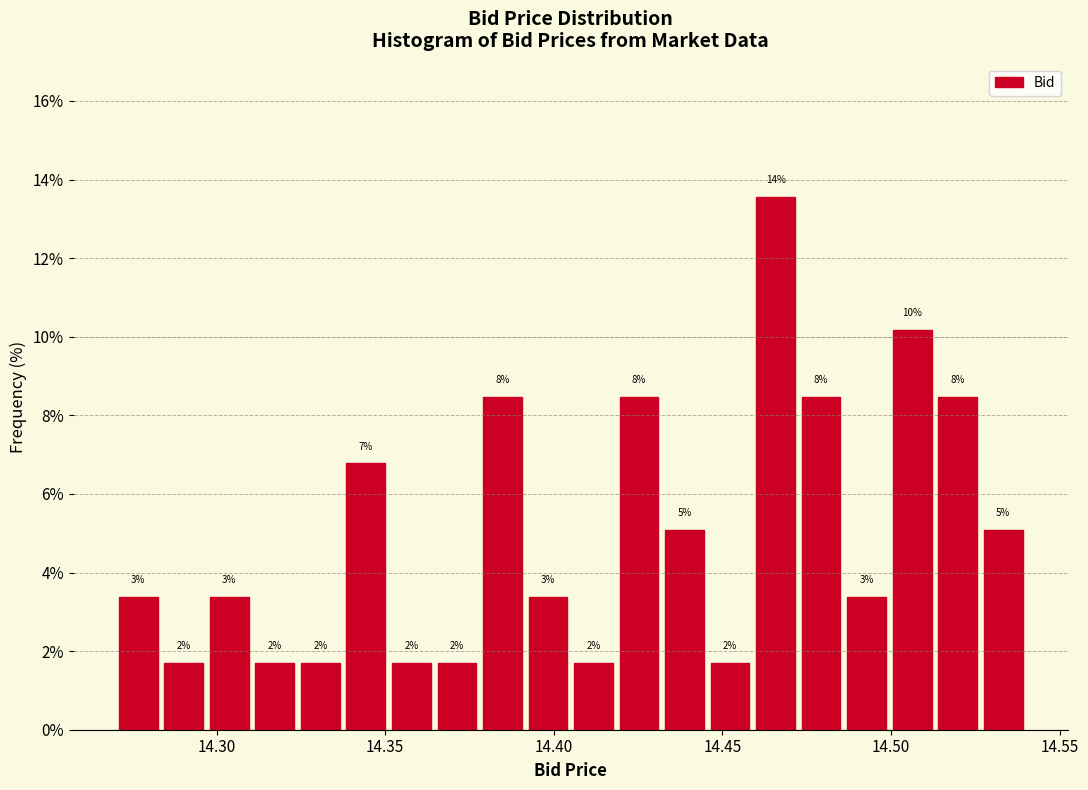

Around what value on the x-axis is the tallest bar? Give the approximate position of its centre, as read against the axis.

14.465